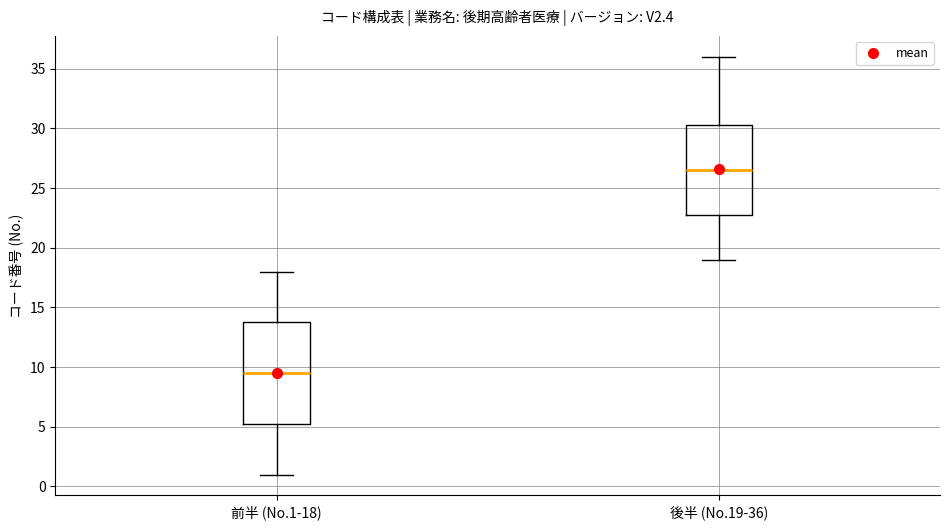

Reading left to right, read every box against the y-axis: the position of its median line, the range the box covers, and the ends of its whiskers. The values are not printed on the chart, so give them approximately, as read against the axis.

前半 (No.1-18): median 9.5, box 5.5 to 14.0, whiskers 1.0 to 18.0
後半 (No.19-36): median 26.5, box 23.0 to 30.5, whiskers 19.0 to 36.0